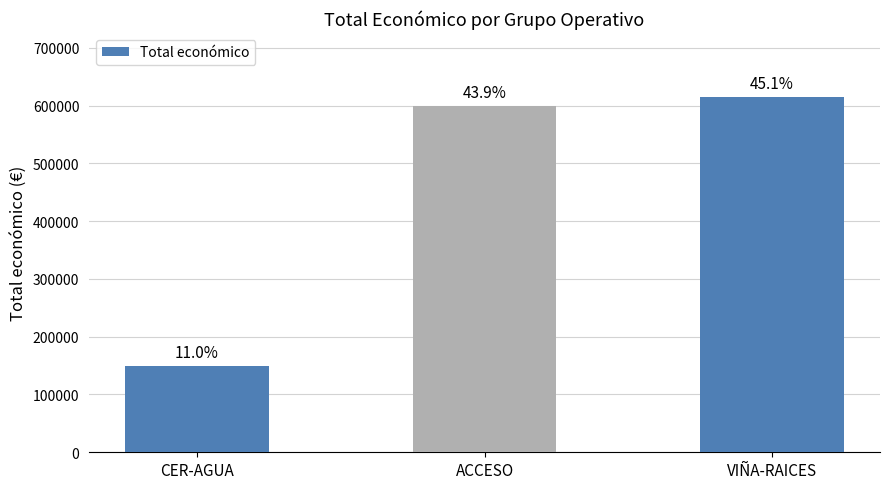

What is the label of the 1st bar from the left?

CER-AGUA